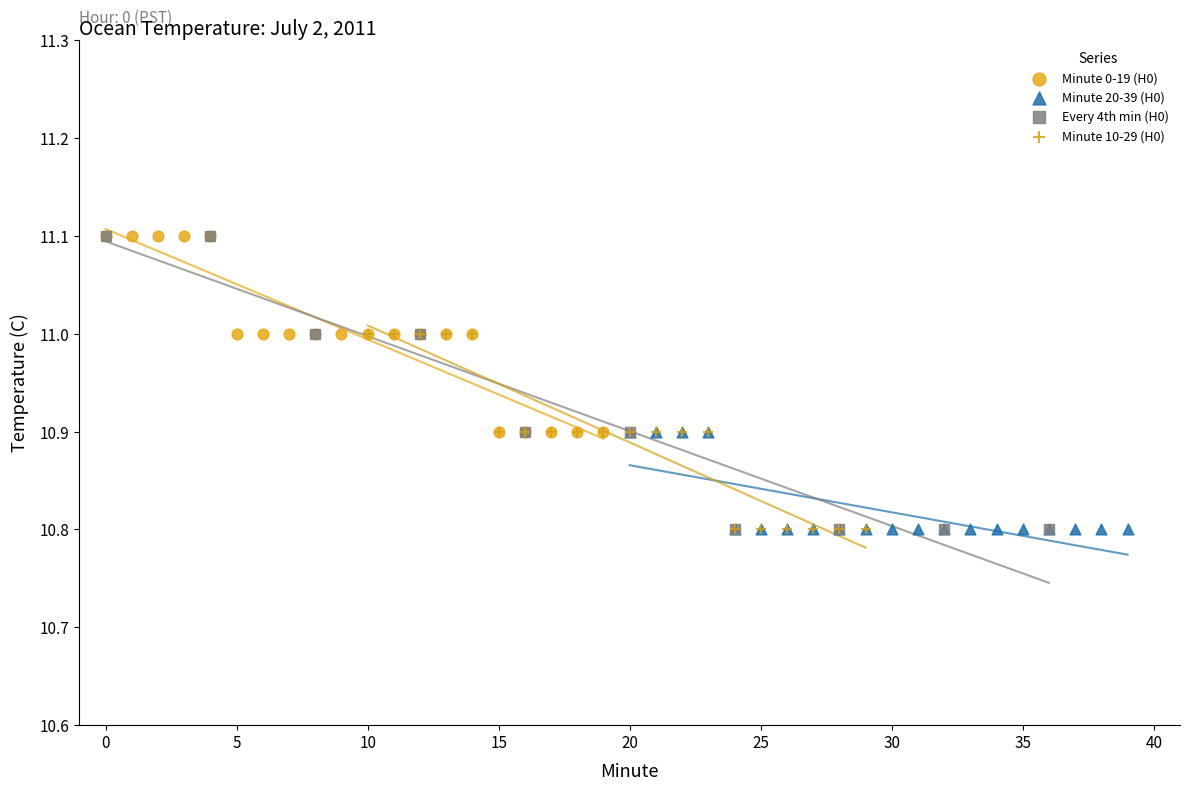

Which series has the widest spread of Y values?

Every 4th min (H0)